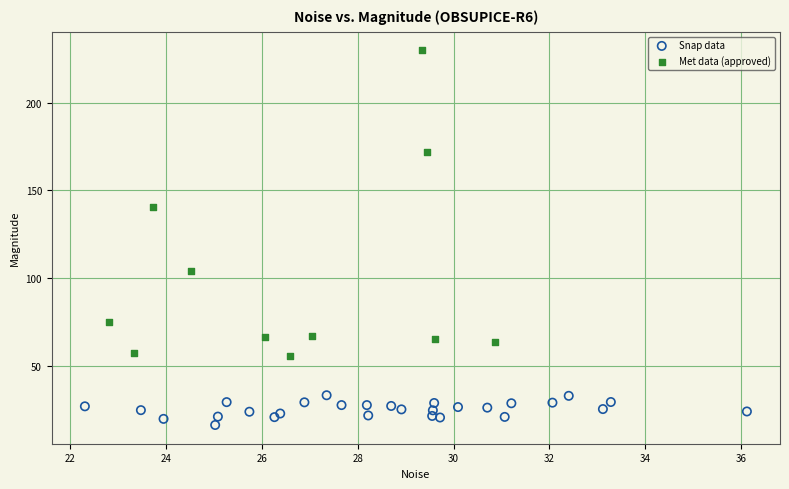

Which series has the largest Y range (max minus min)?

Met data (approved)